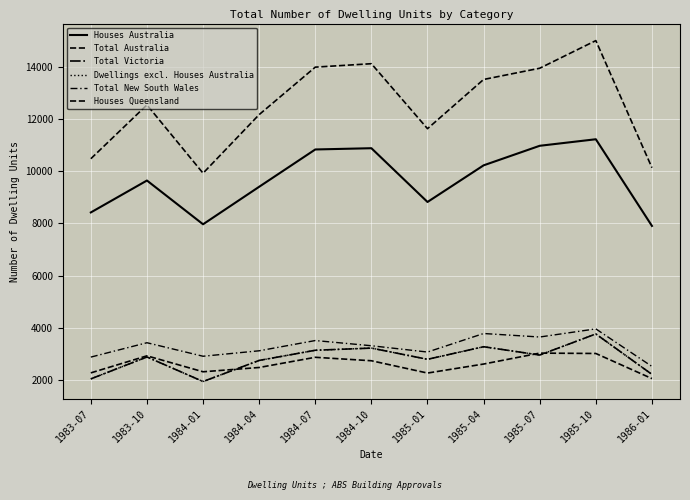

True or false: Total Victoria and Dwellings excl. Houses Australia intersect in this chart.

False